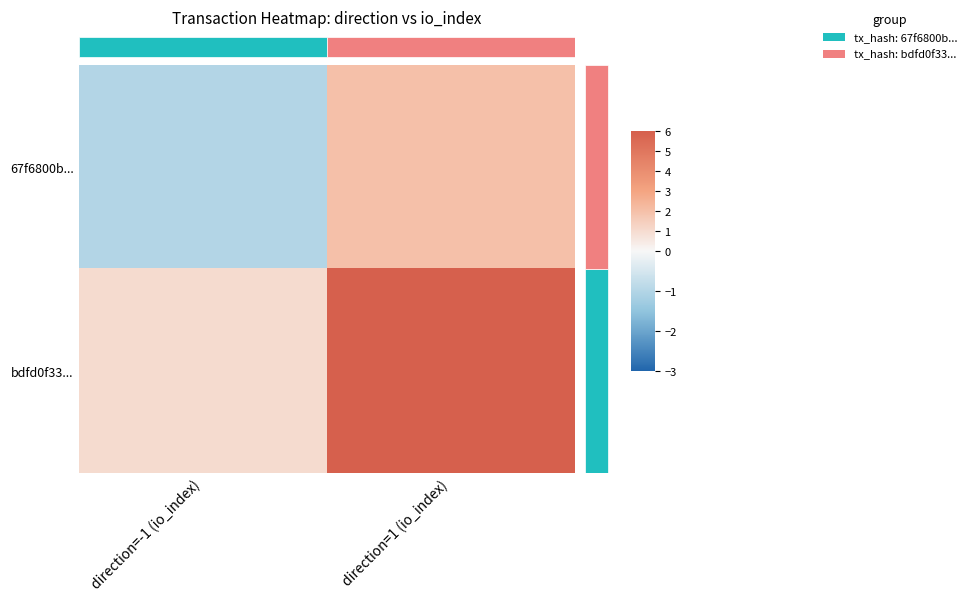

Which series changed the most between direction=-1 (io_index) and direction=1 (io_index)?

bdfd0f33...